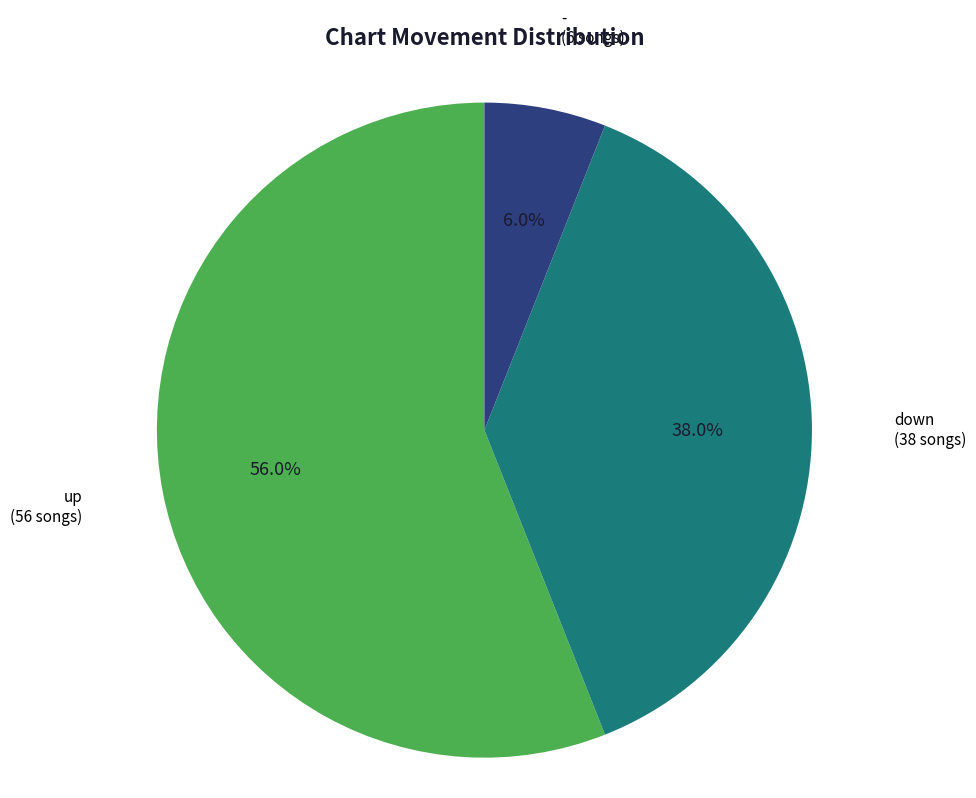

Is there any slice that represents more than half of the pie?

Yes